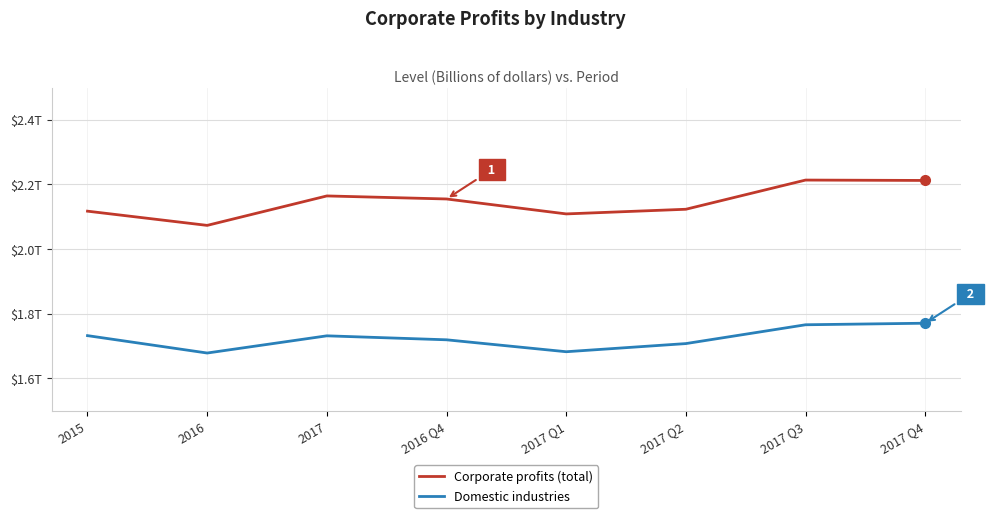

True or false: Corporate profits (total) and Domestic industries intersect in this chart.

False